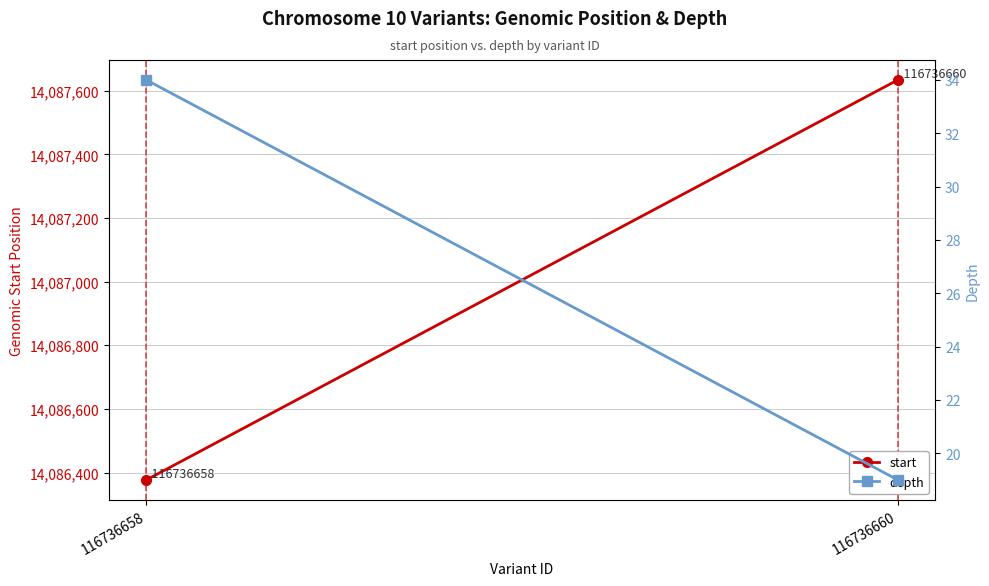

Between 116736658 and 116736660, which series saw the biggest shift?

start